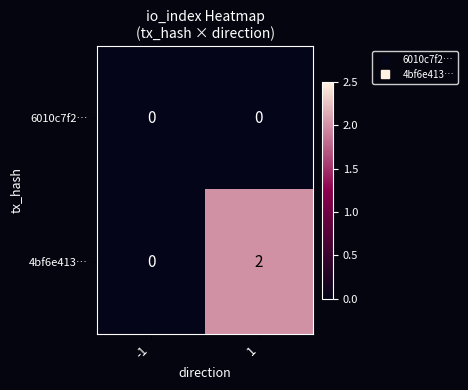

Reading right to left, transcribe all the data shown in this chart.

6010c7f2…: 1=0	-1=0
4bf6e413…: 1=2	-1=0